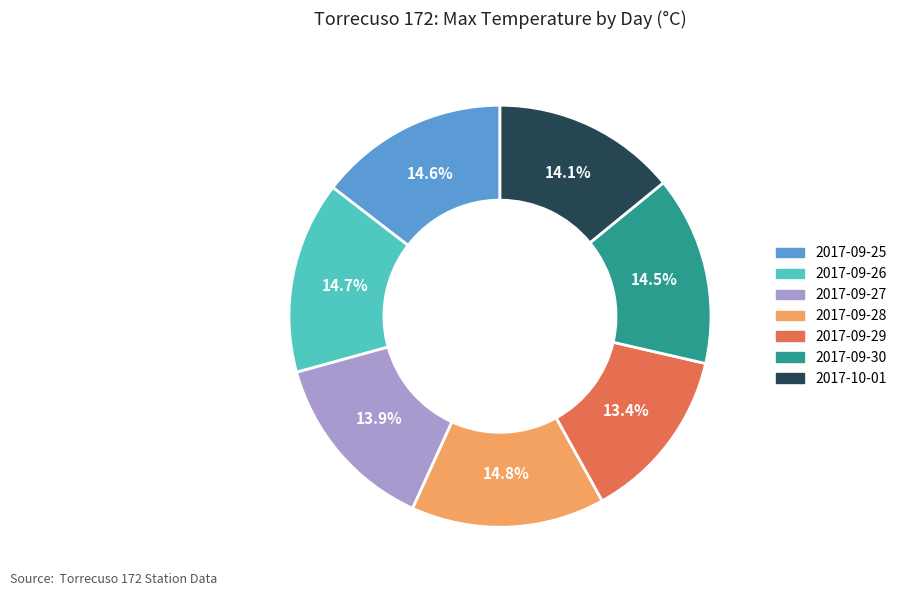

Count the number of slices in the pie.

7